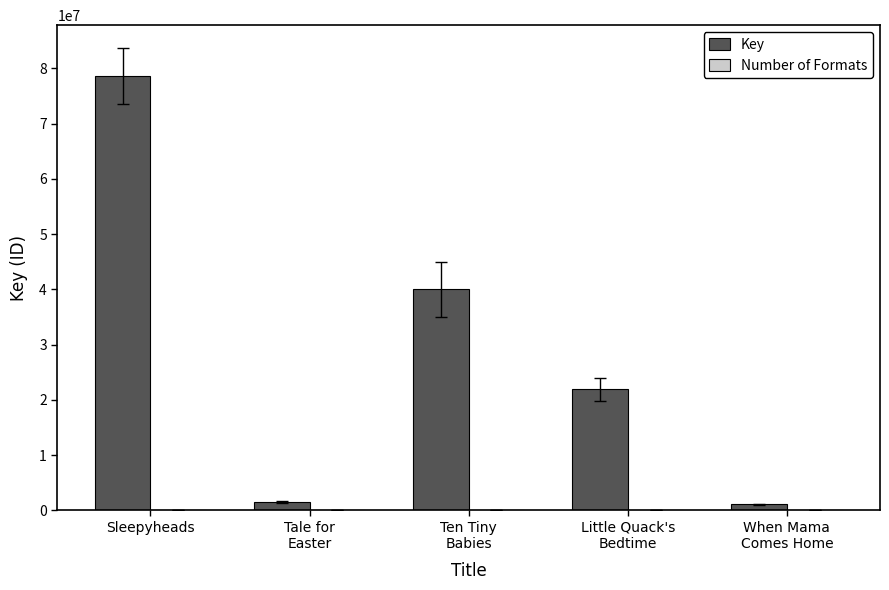

What is the sum of all Key values?

142990761